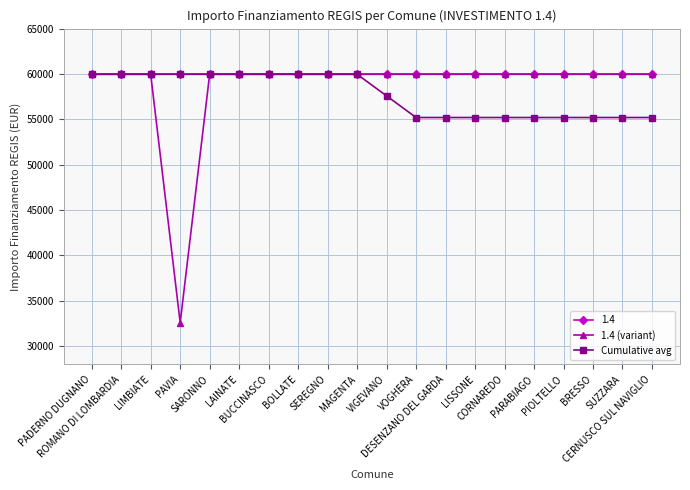

List the series in order of their overall mean, lowest first.

Cumulative avg, 1.4 (variant), 1.4